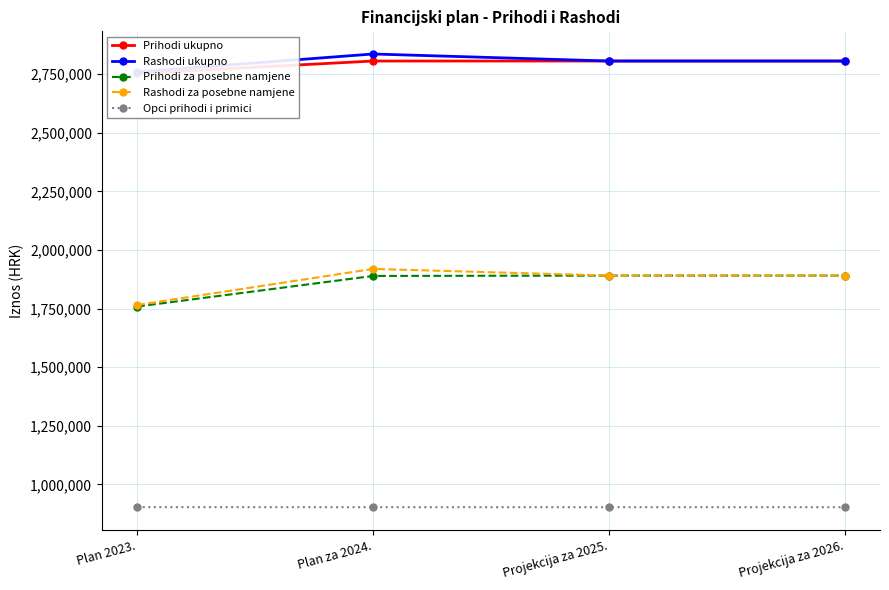

What is the average value of the Rashodi ukupno series?

2801468